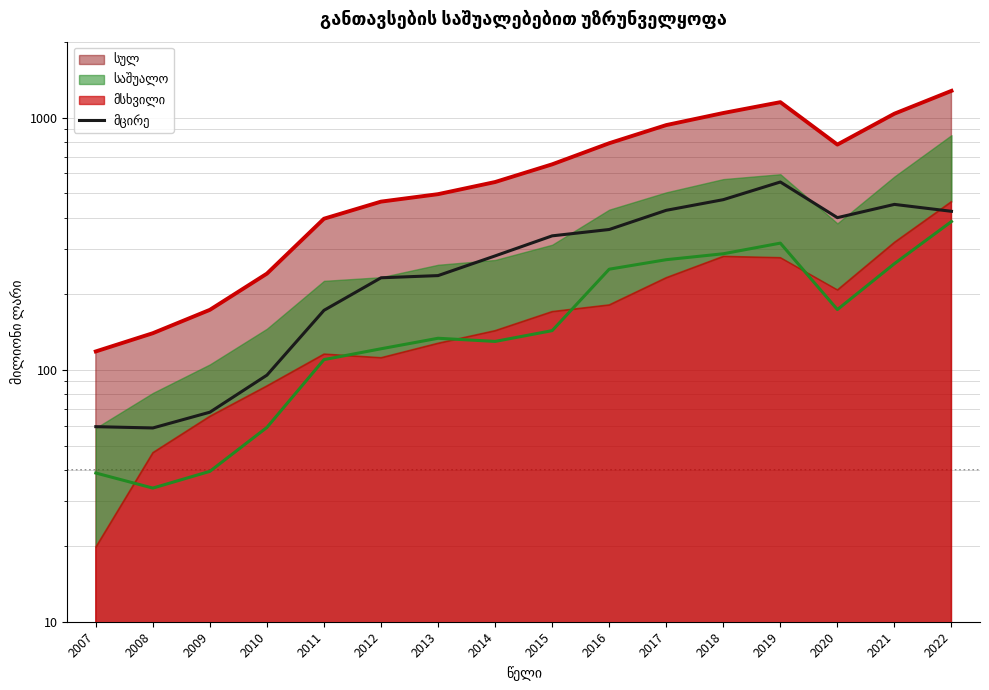

Does the chart display data point markers on the line(s)?

No